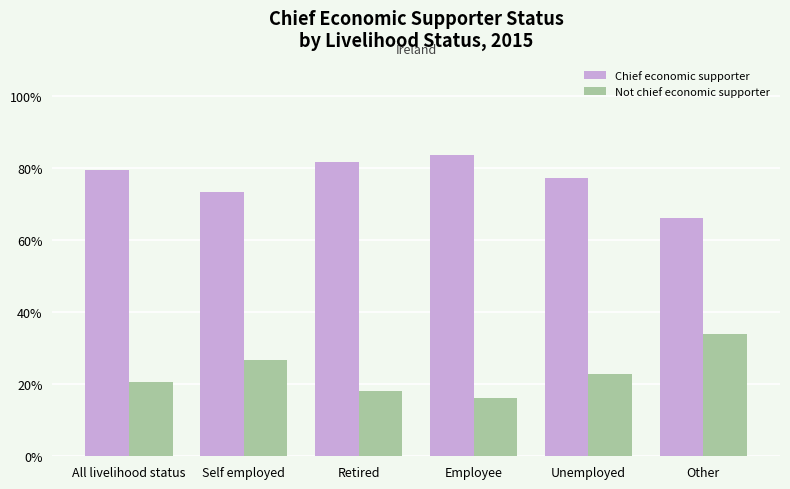

How many values in the Chief economic supporter series are below 79?

3